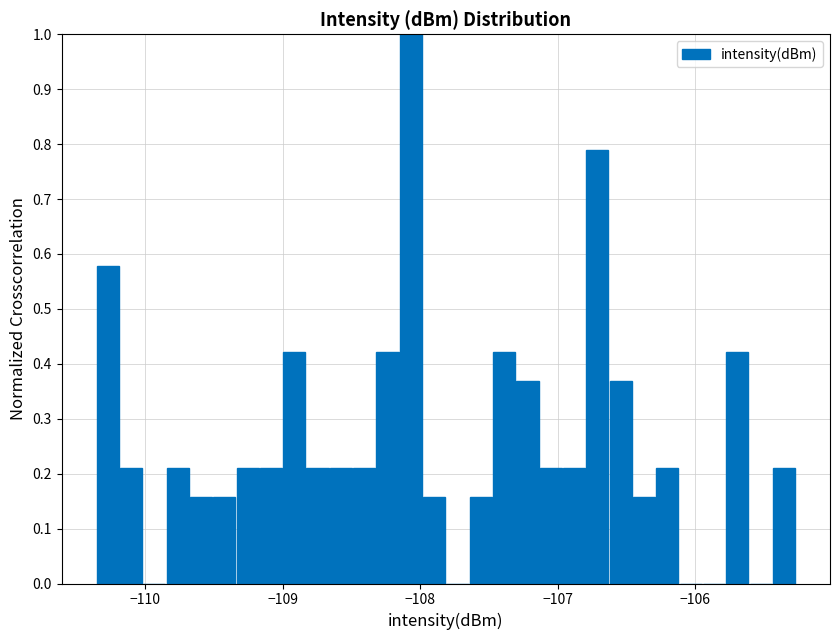

Around what value on the x-axis is the tallest bar? Give the approximate position of its centre, as read against the axis.

-108.1